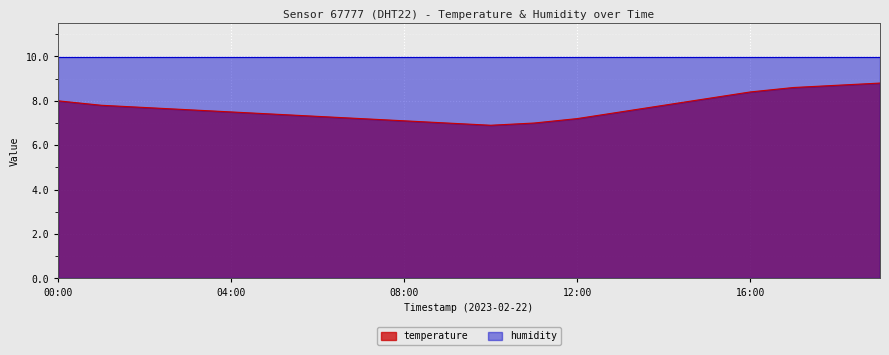

Reading right to left, transcribe all the data shown in this chart.

8.8	8.7	8.6	8.4	8.1	7.8	7.5	7.2	7.0	6.9	7.0	7.1	7.2	7.3	7.4	7.5	7.6	7.7	7.8	8.0